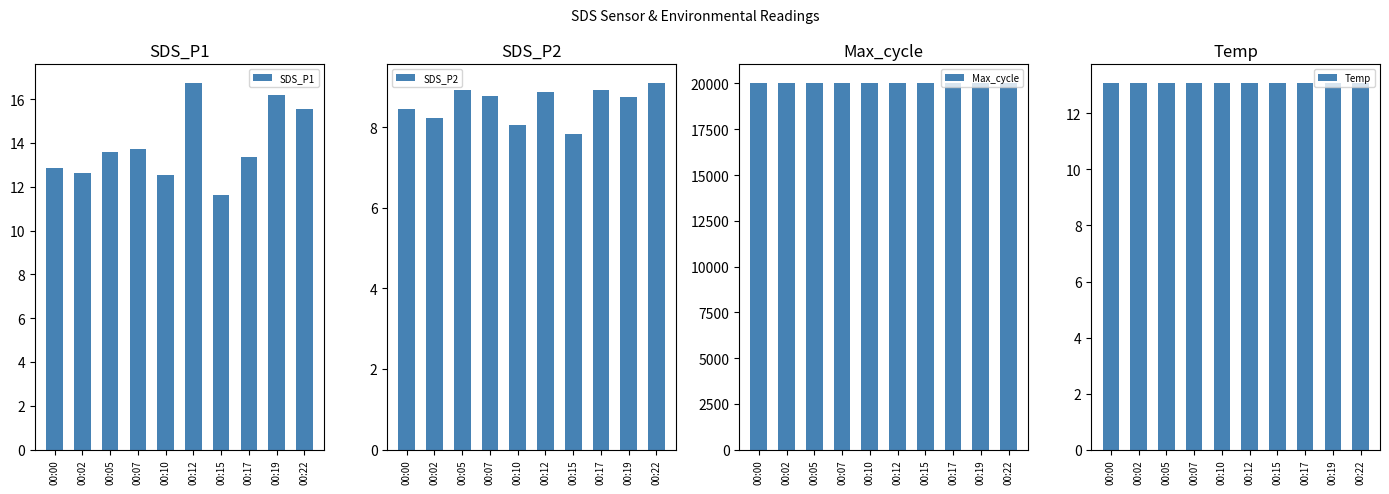

Is the value of Temp at 00:19 greater than the value of SDS_P2 at 00:15?

Yes